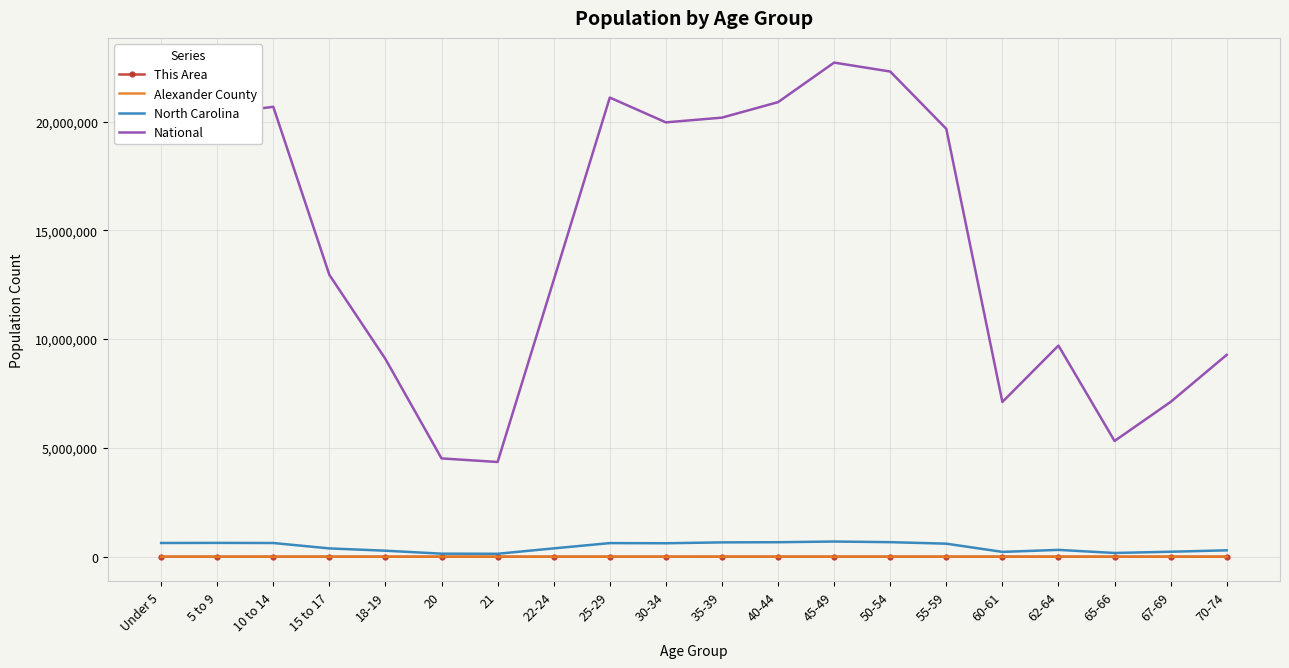

Which series has the largest total across all categories?

National